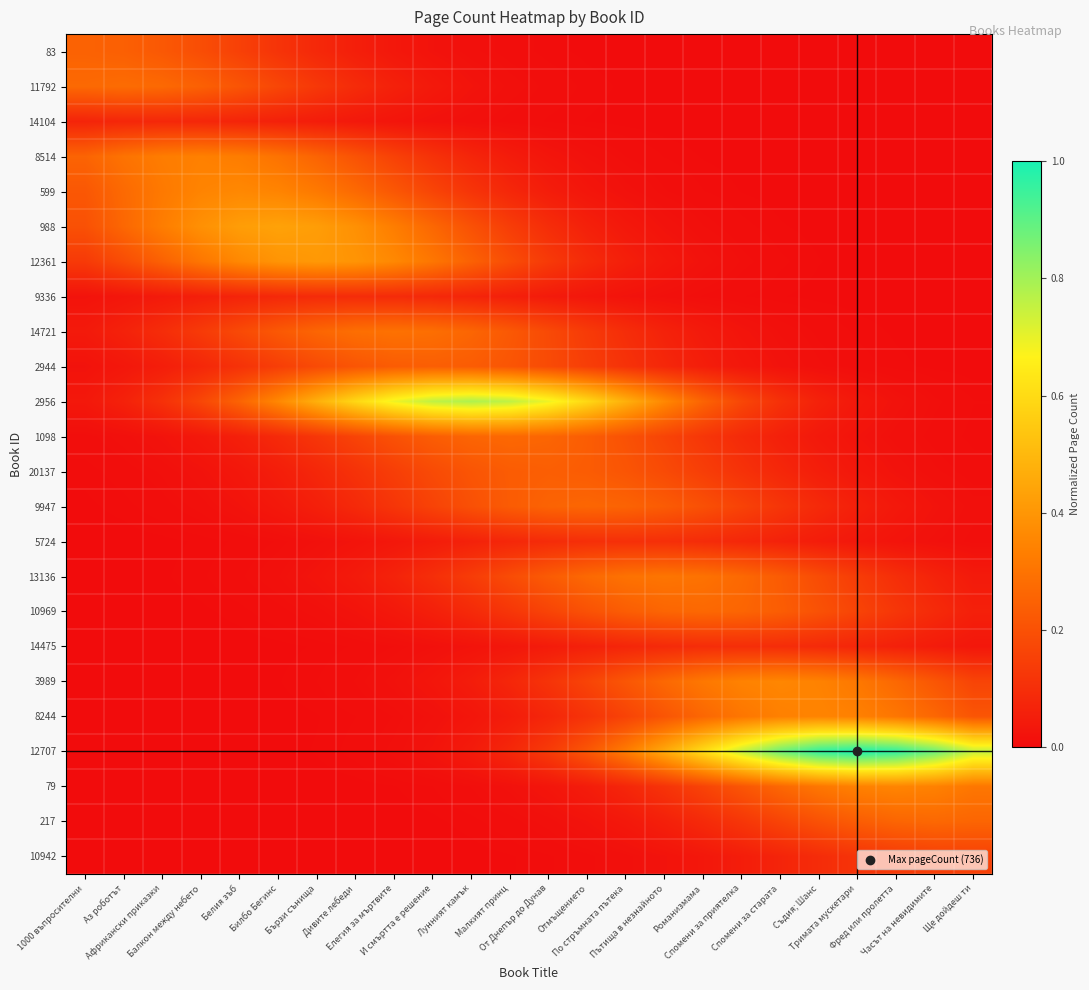

At how many categories does at least one series exceed 0?

24